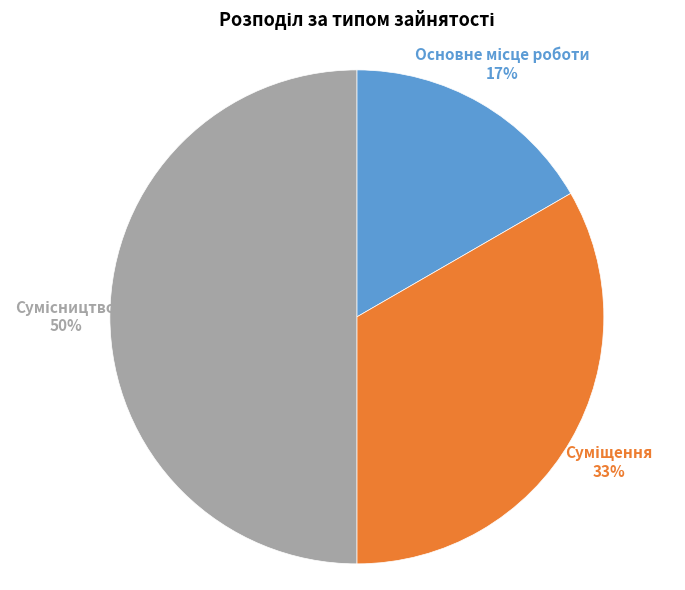

Count the number of slices in the pie.

3